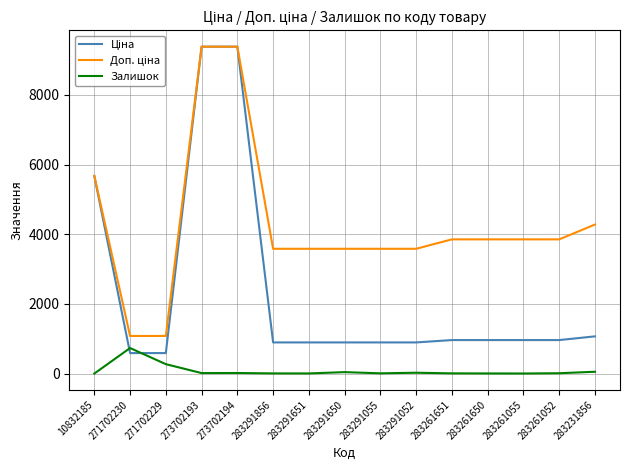

The Залишок series shows 12.0 at 283261052. True or false?

True